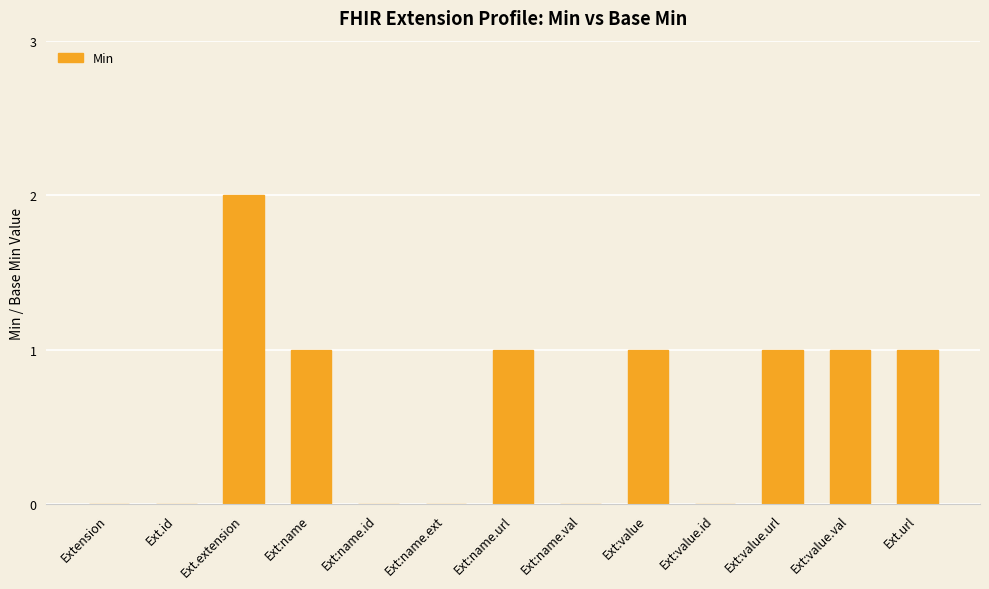

What is the sum of all values?

8